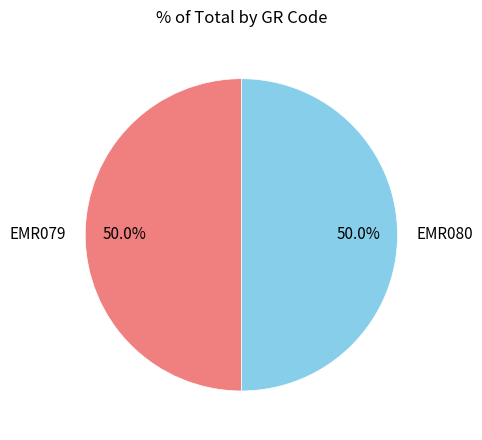

Approximately how many times larger is the value at EMR079 compared to EMR080?

1.0